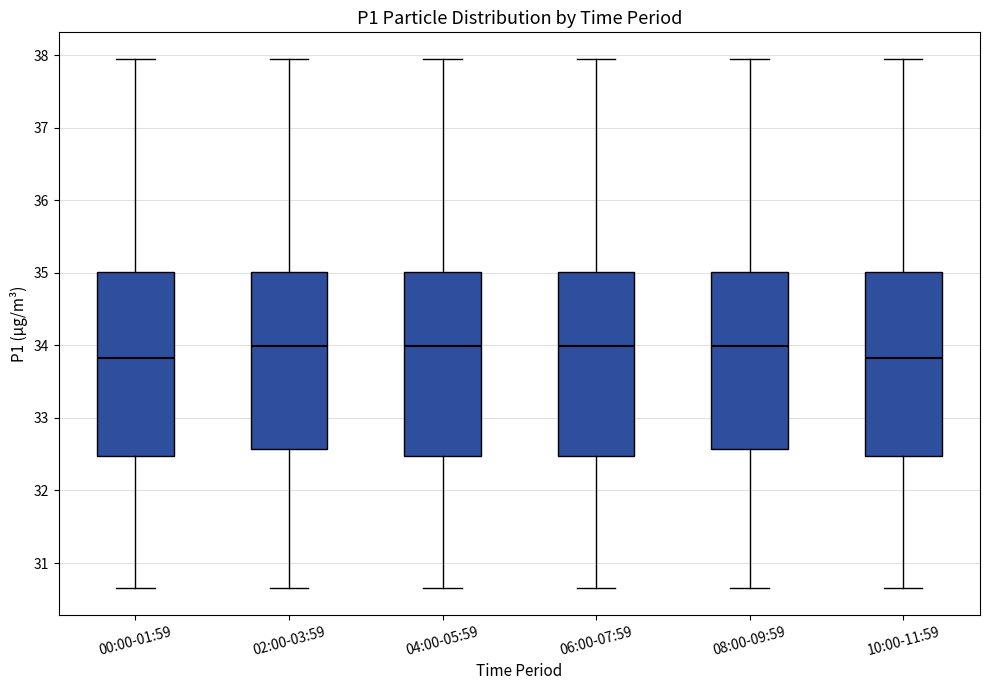

Where does the median line of the box for 02:00-03:59 sit on the y-axis? The values are not printed on the chart, so give them approximately, as read against the axis.

34.0